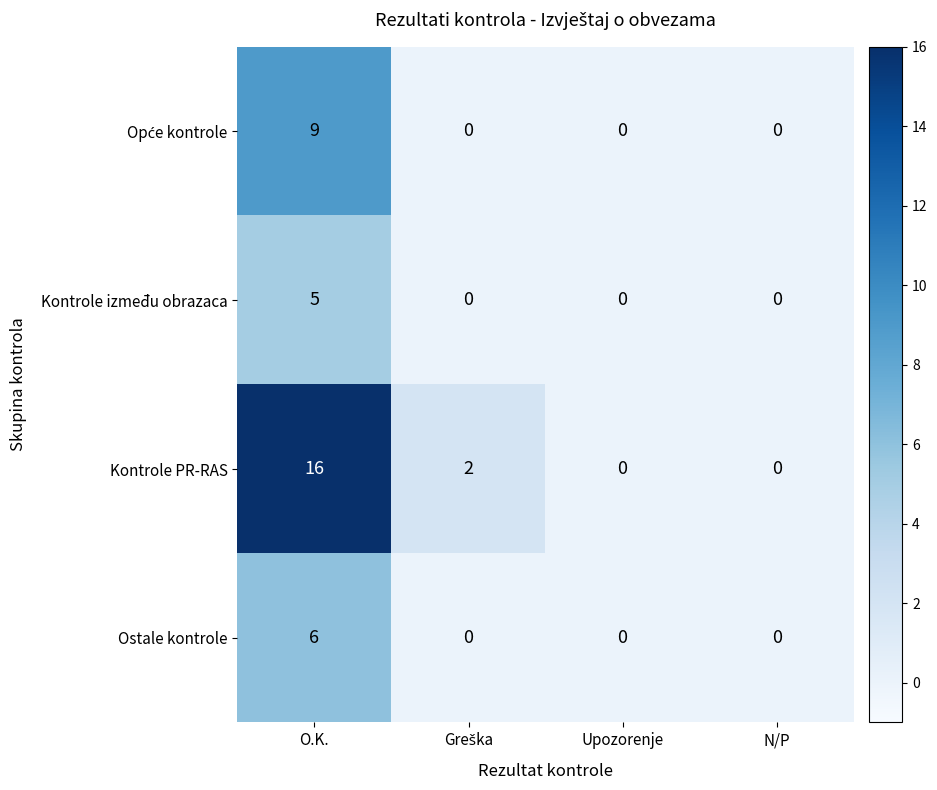

At which category is the sum across all series the highest?

O.K.